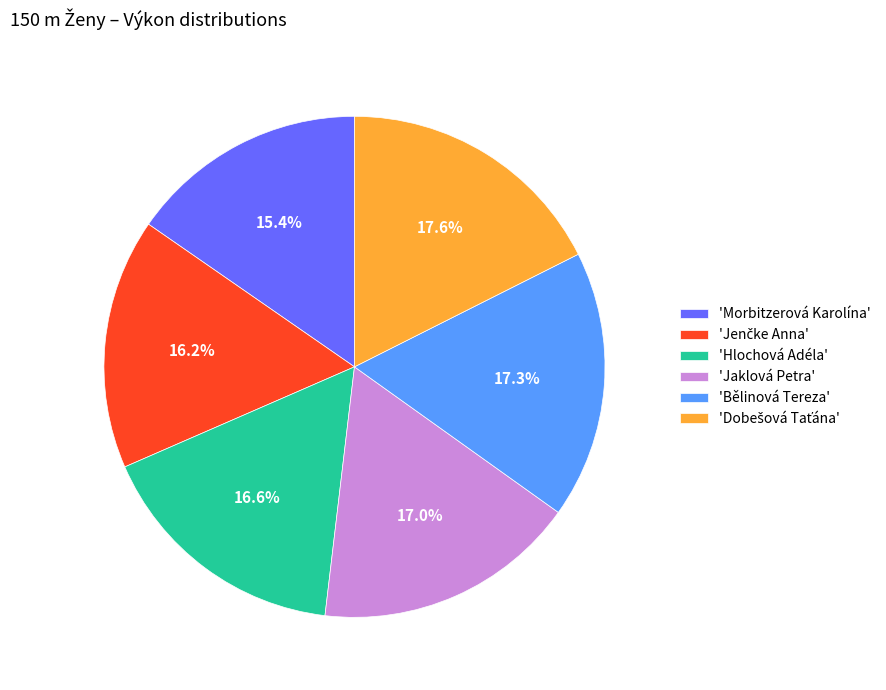

Is 'Bělinová Tereza' the majority of the pie?

No